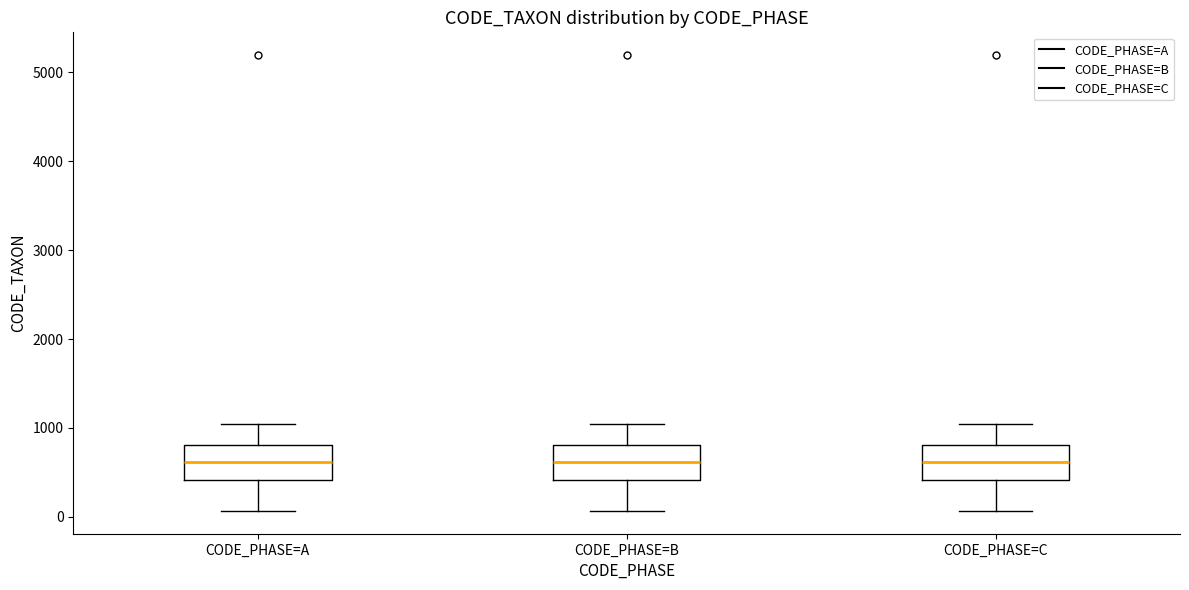

Reading left to right, read every box against the y-axis: the position of its median line, the range the box covers, and the ends of its whiskers. The values are not printed on the chart, so give them approximately, as read against the axis.

CODE_PHASE=A: median 600, box 400 to 800, whiskers 100 to 1000
CODE_PHASE=B: median 600, box 400 to 800, whiskers 100 to 1000
CODE_PHASE=C: median 600, box 400 to 800, whiskers 100 to 1000